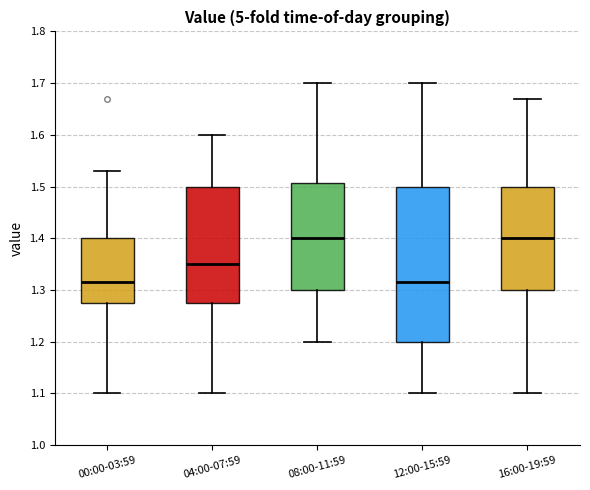

Which box is the tallest, from its lower edge to its upper edge?

12:00-15:59